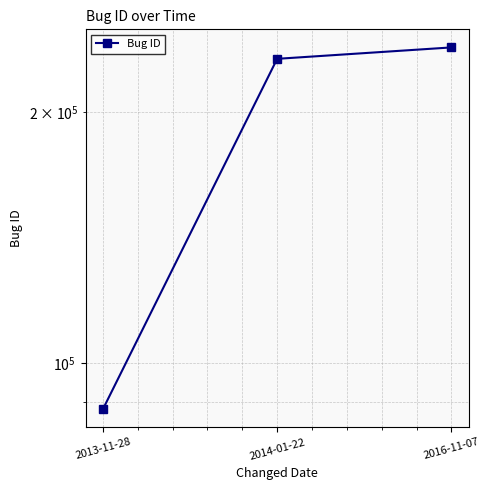

Rank the categories by value from highest to lowest.

2016-11-07, 2014-01-22, 2013-11-28